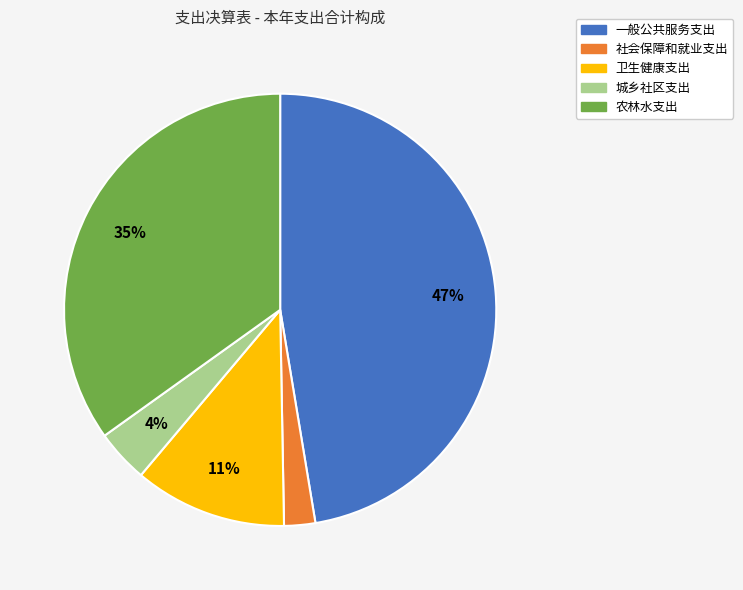

Count the number of slices in the pie.

5